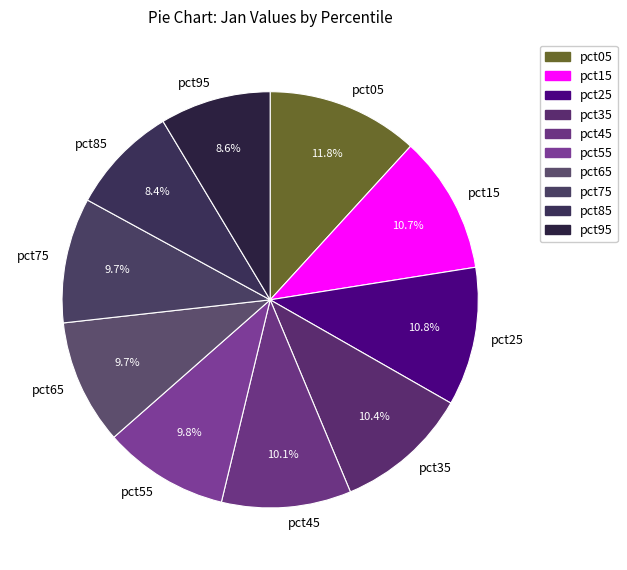

How many slices are in this pie chart?

10